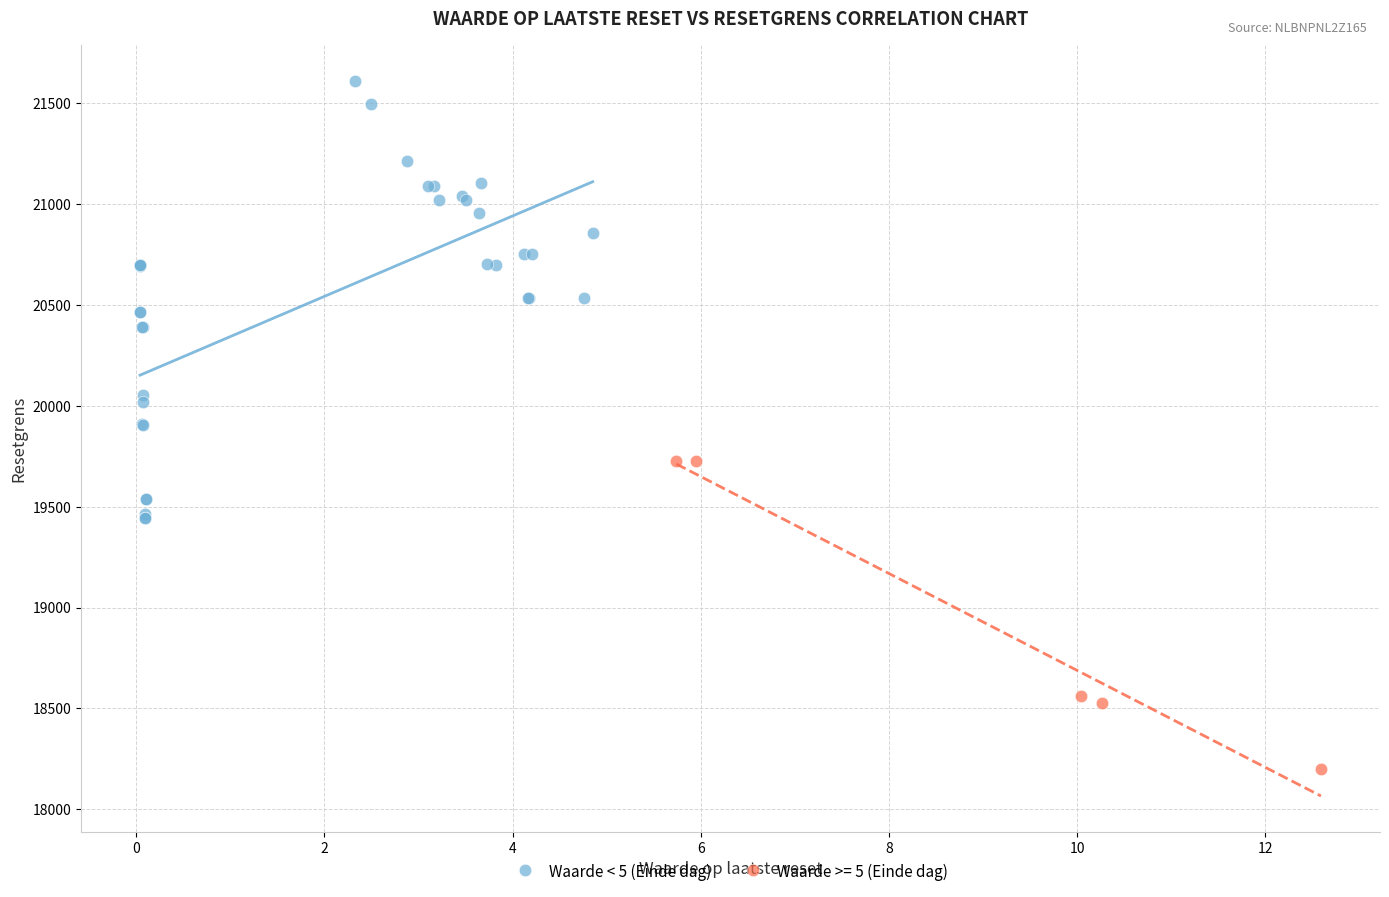

Which series has the largest Y range (max minus min)?

Waarde < 5 (Einde dag)